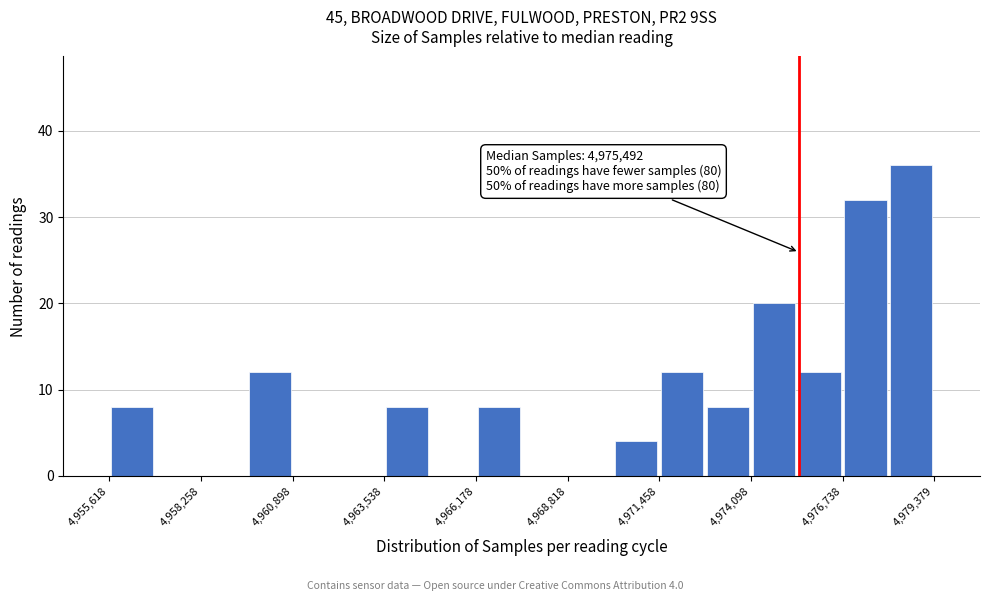

Read against the x-axis, roughly where is the centre of the tallest bar?

4978500